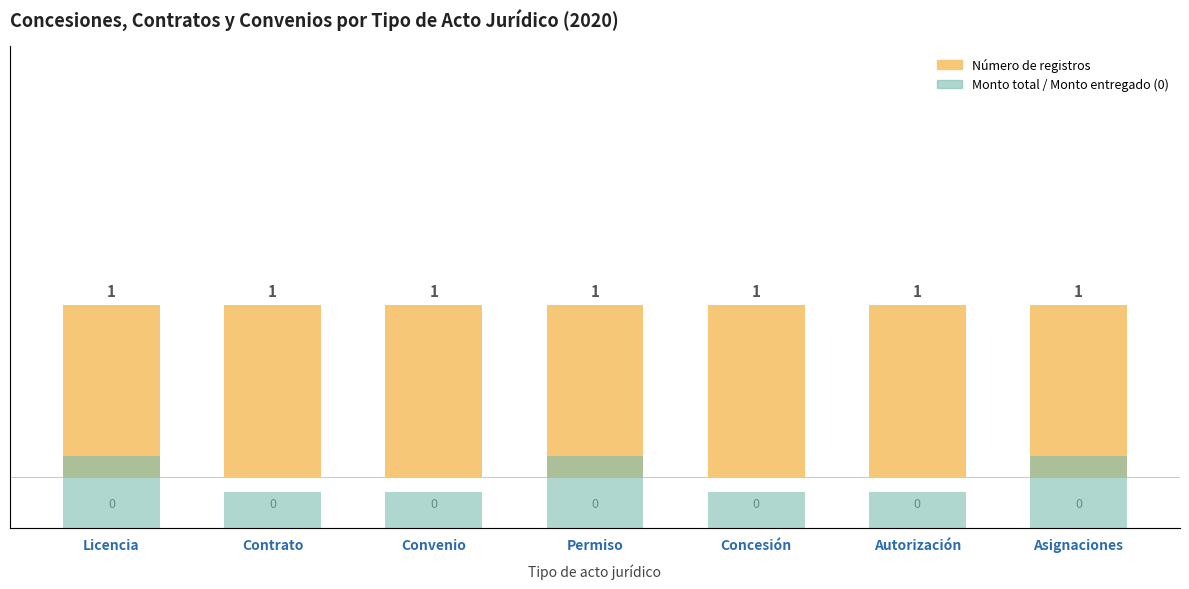

How many groups of bars are there?

7